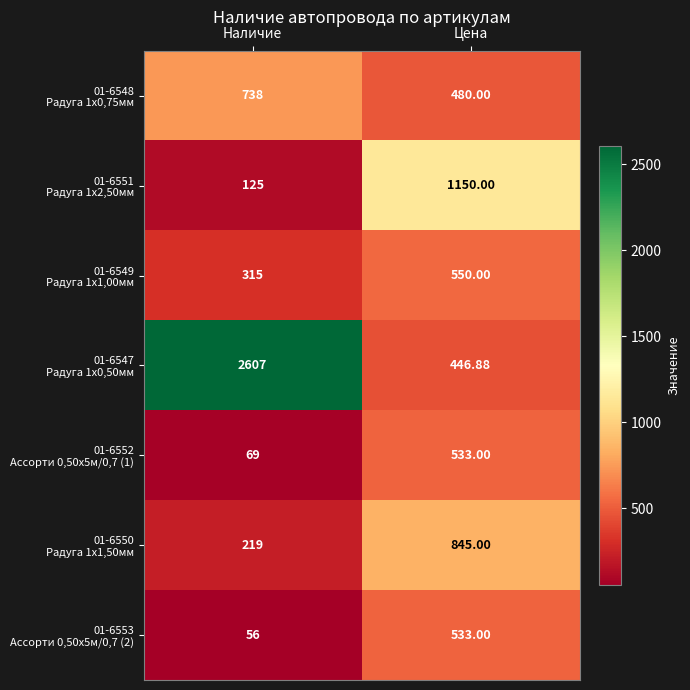

Count the number of categories in the chart.

2